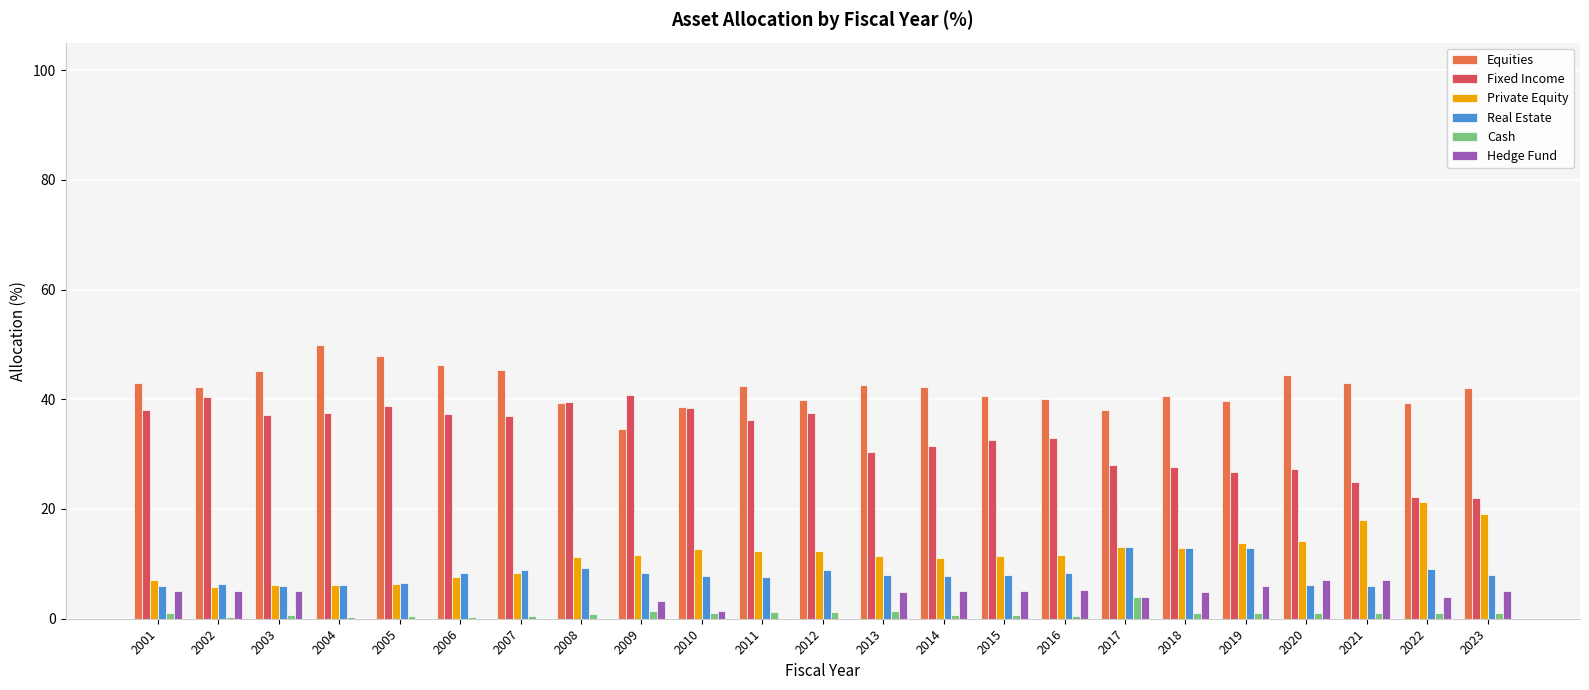

Which label corresponds to the largest value in the chart?

2004